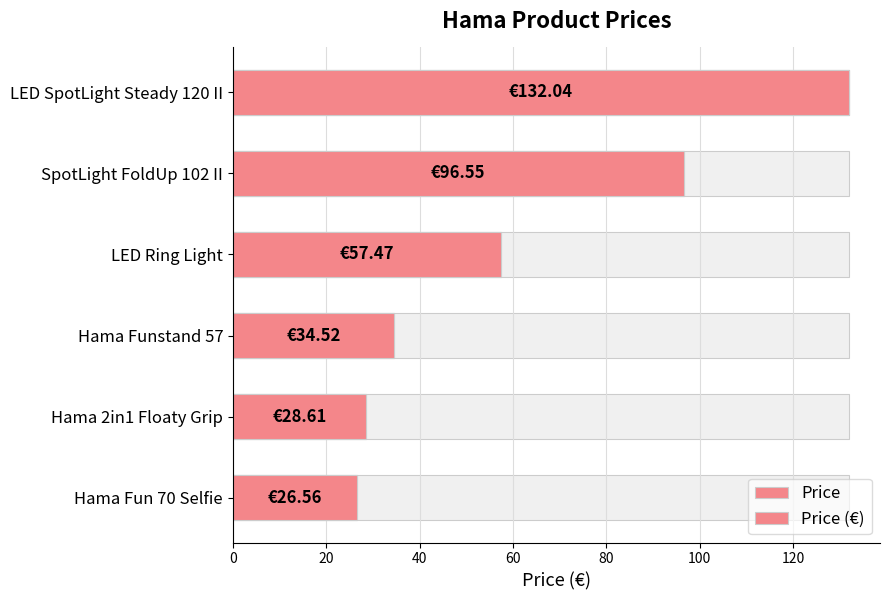

What is the total value across all series at LED Ring Light?

114.9